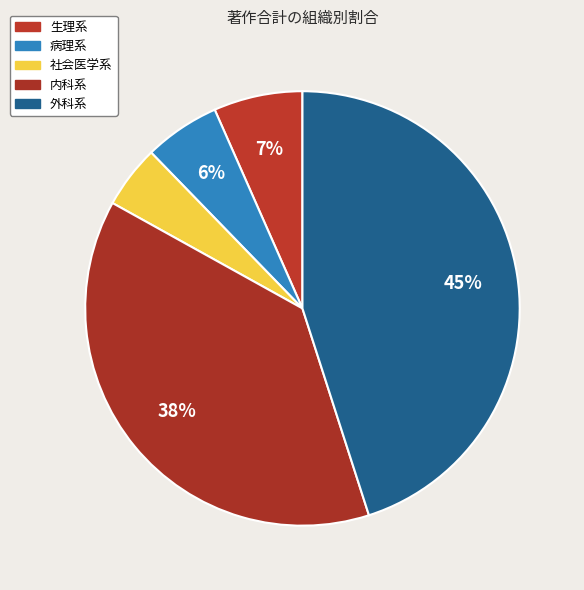

How many segments does this pie chart have?

5